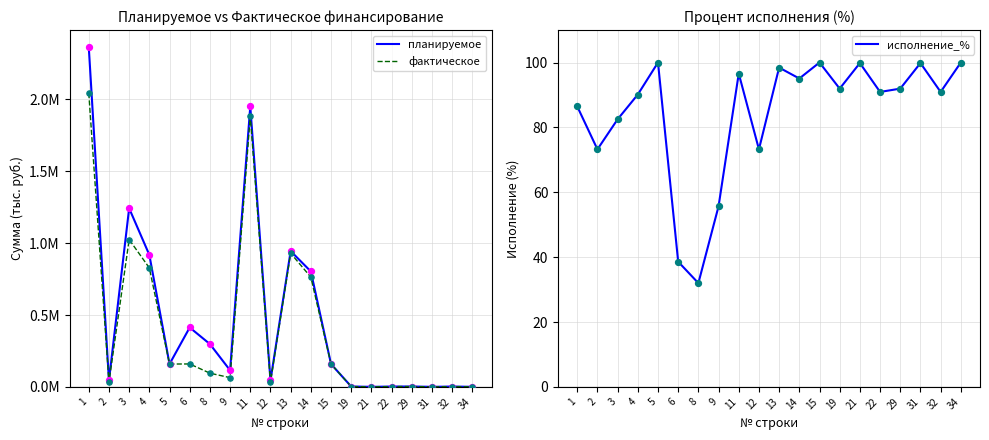

Is the value of планируемое at 32 greater than the value of фактическое at 8?

No